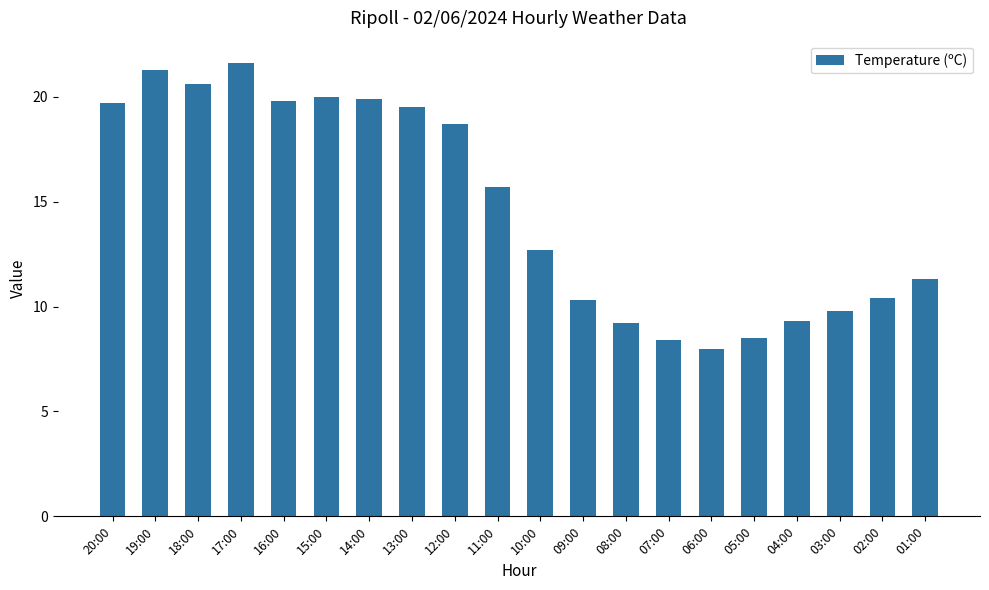

Between 18:00 and 19:00, which is larger?

19:00